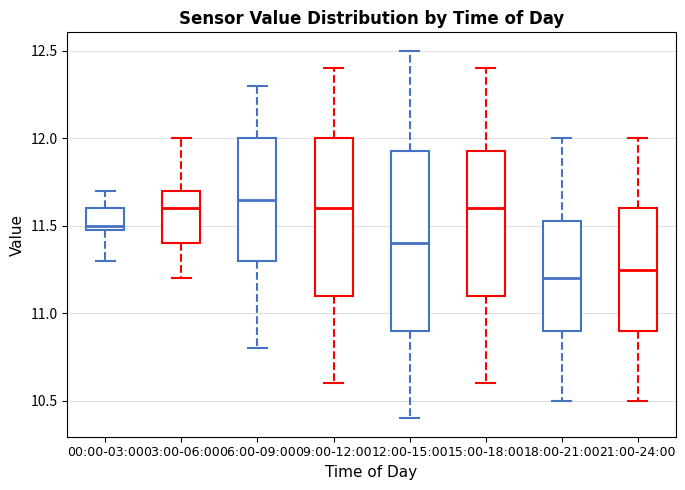

Where does the median line of the box for 03:00-06:00 sit on the y-axis? The values are not printed on the chart, so give them approximately, as read against the axis.

11.60